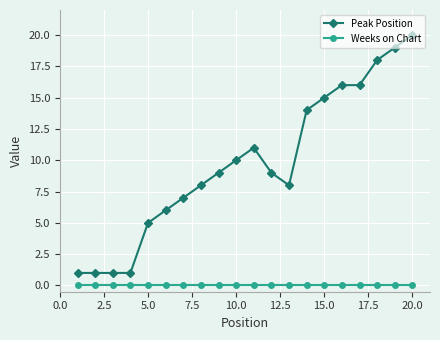

Rank the series by their average value, from highest to lowest.

Peak Position, Weeks on Chart